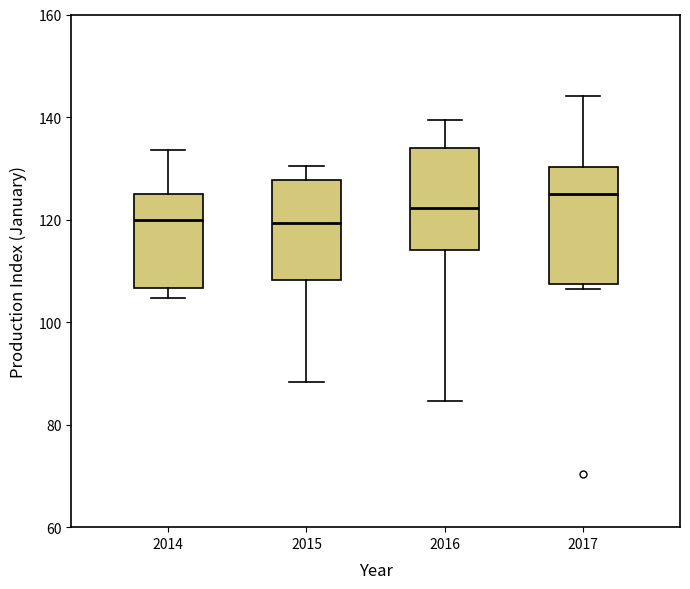

Reading left to right, read every box against the y-axis: the position of its median line, the range the box covers, and the ends of its whiskers. The values are not printed on the chart, so give them approximately, as read against the axis.

2014: median 120, box 106 to 124, whiskers 104 to 134
2015: median 120, box 108 to 128, whiskers 88 to 130
2016: median 122, box 114 to 134, whiskers 84 to 140
2017: median 126, box 108 to 130, whiskers 106 to 144